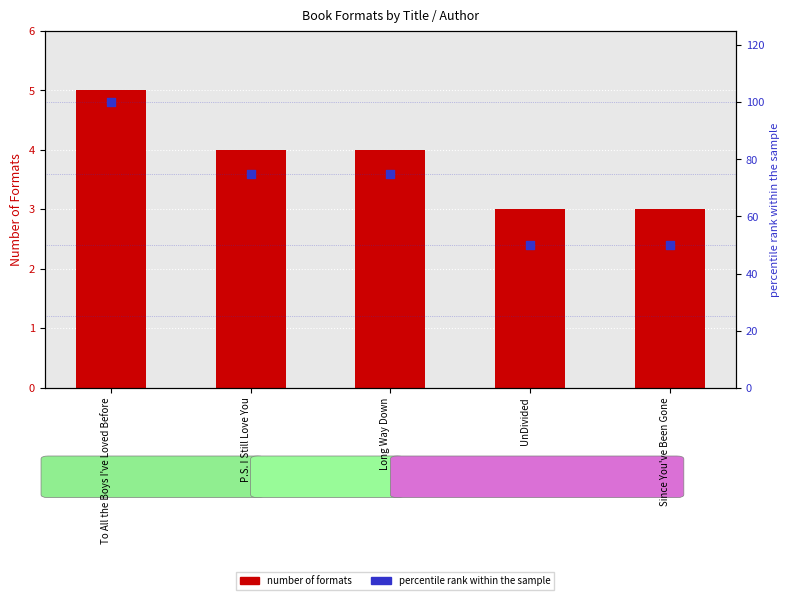

At how many categories does at least one series exceed 74?

3